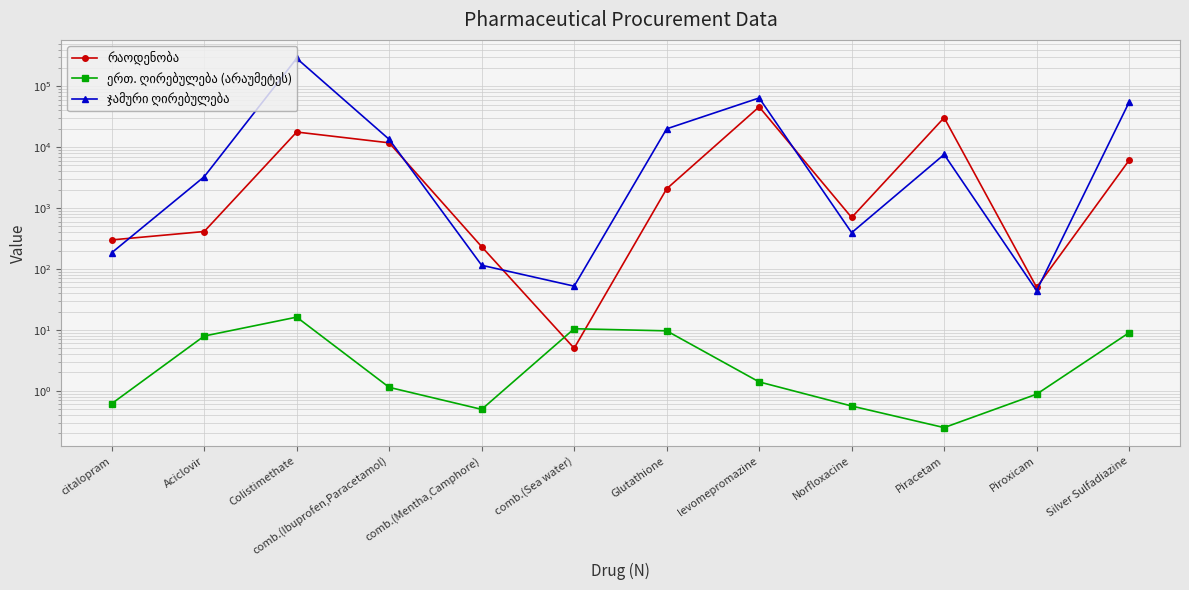

Is this an area chart (filled region under the line)?

No